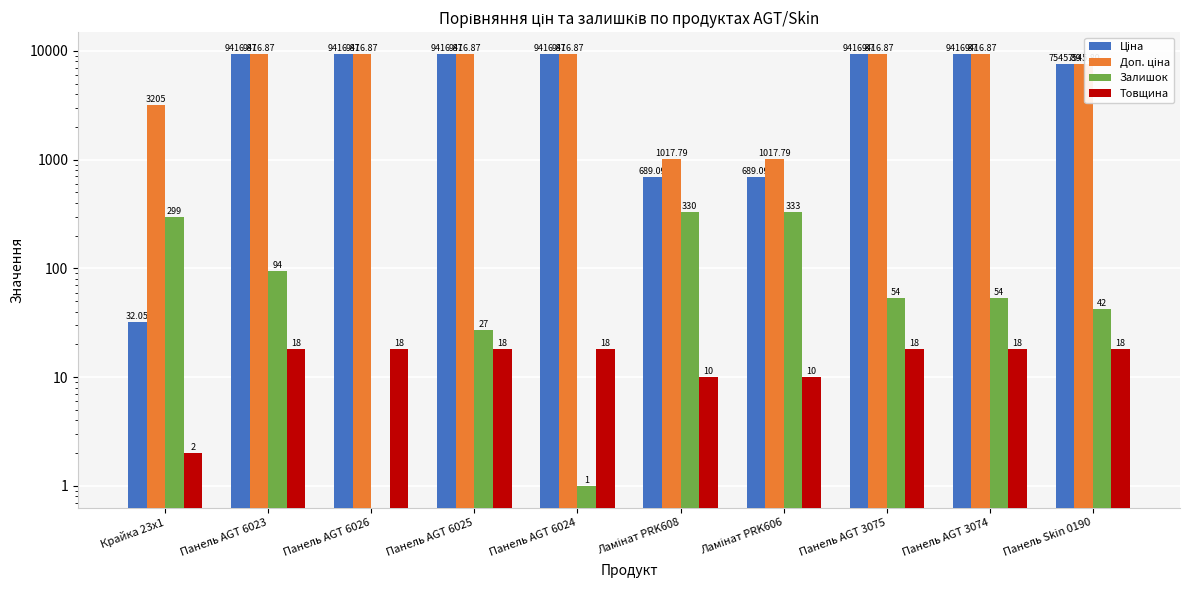

Rank the series by their maximum value, from lowest to highest.

Товщина, Залишок, Ціна, Доп. ціна